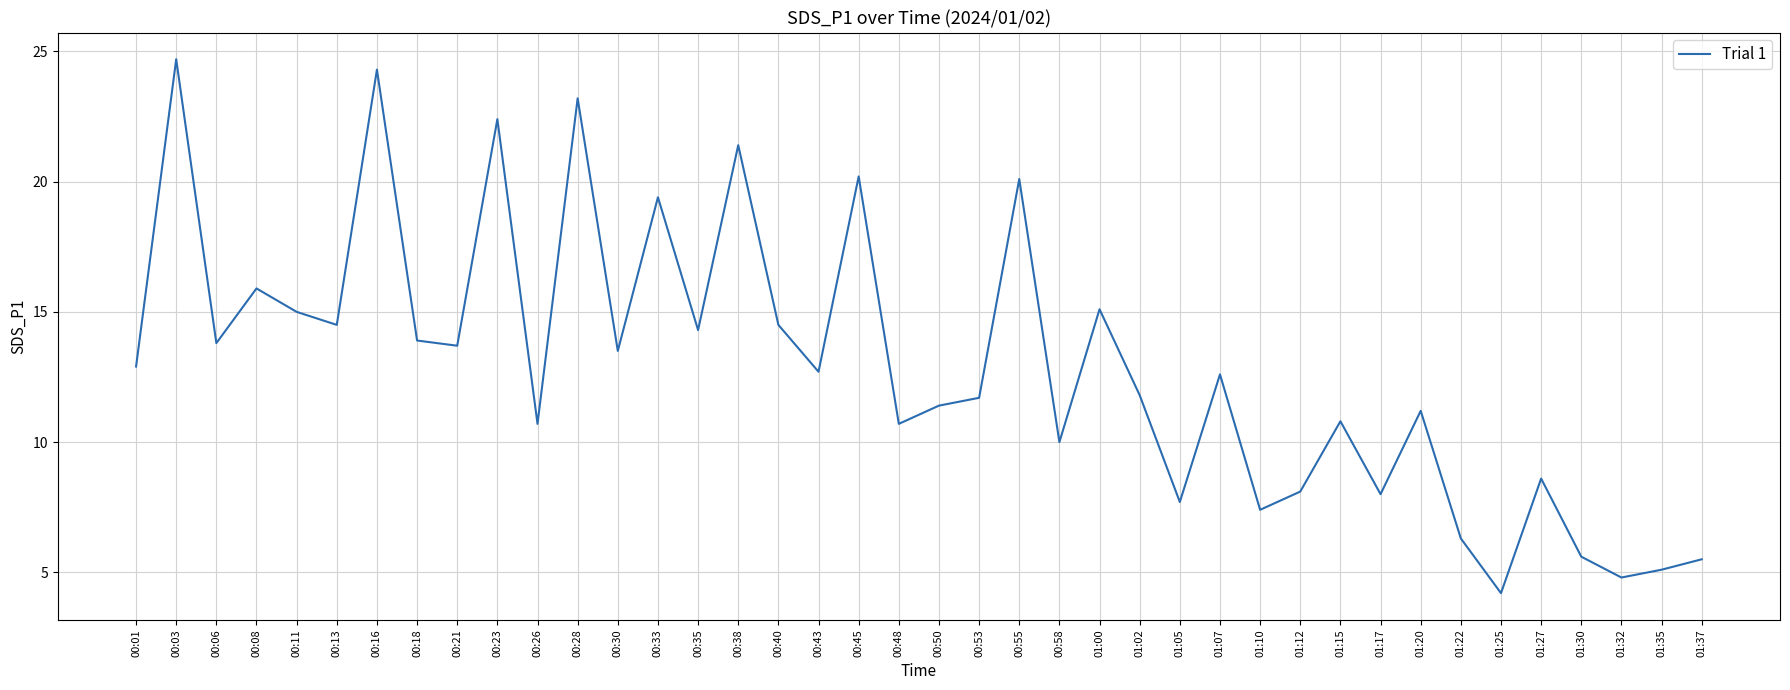

Where is the first local minimum?

00:06